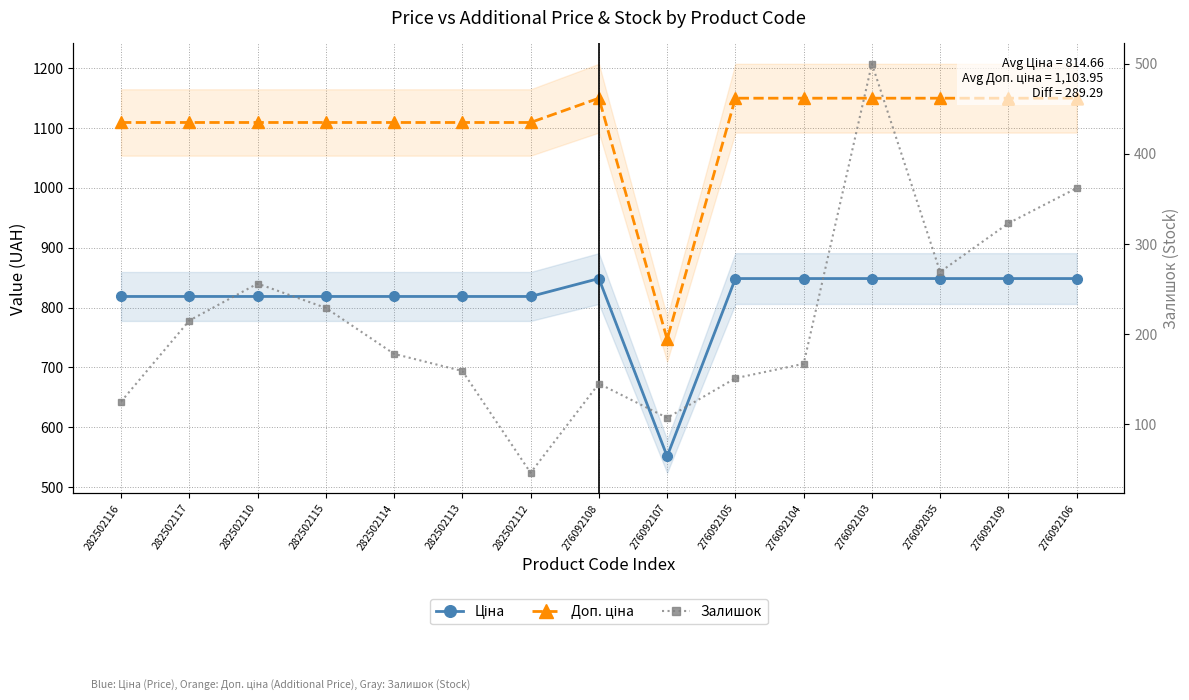

How many values in the Залишок series exceed 178?

7